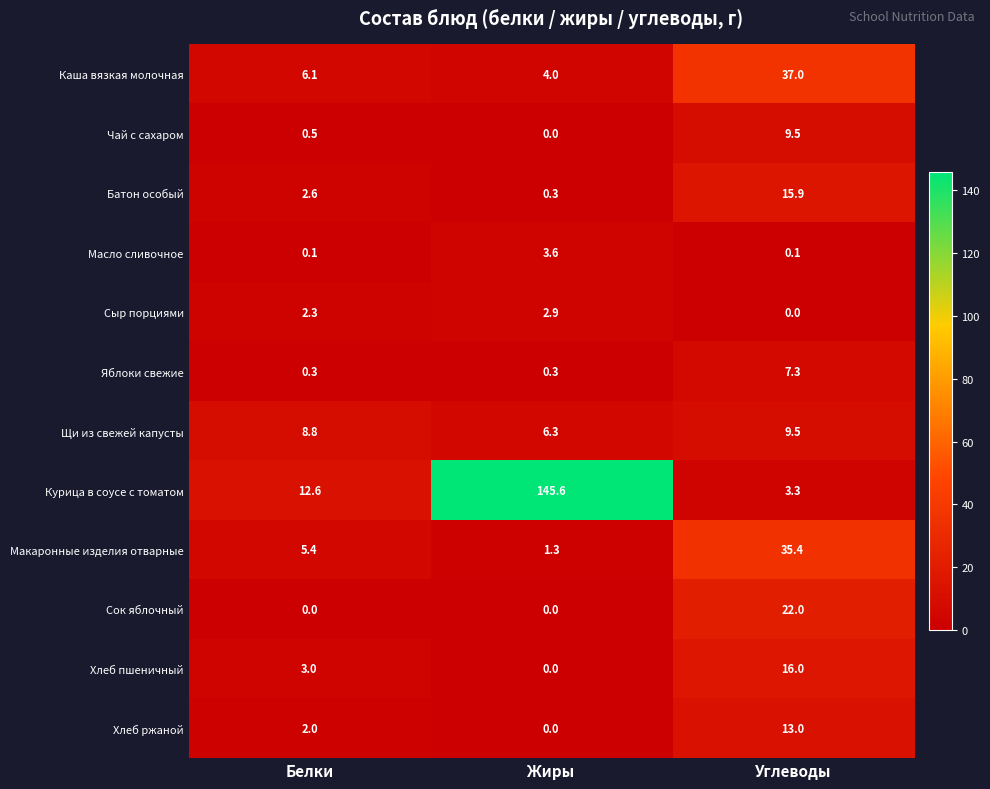

What is the difference between the Каша вязкая молочная values at Белки and Углеводы?

30.9